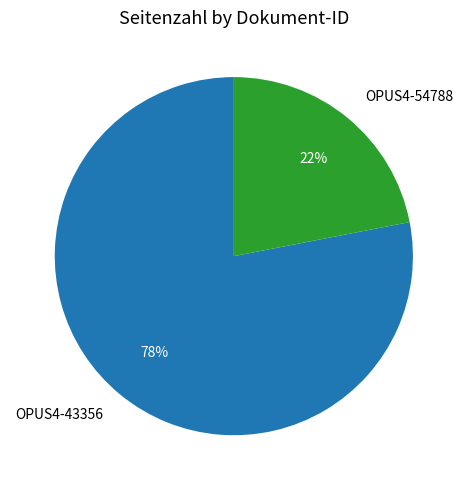

Is it true that OPUS4-54788 is 36% of the pie?

False